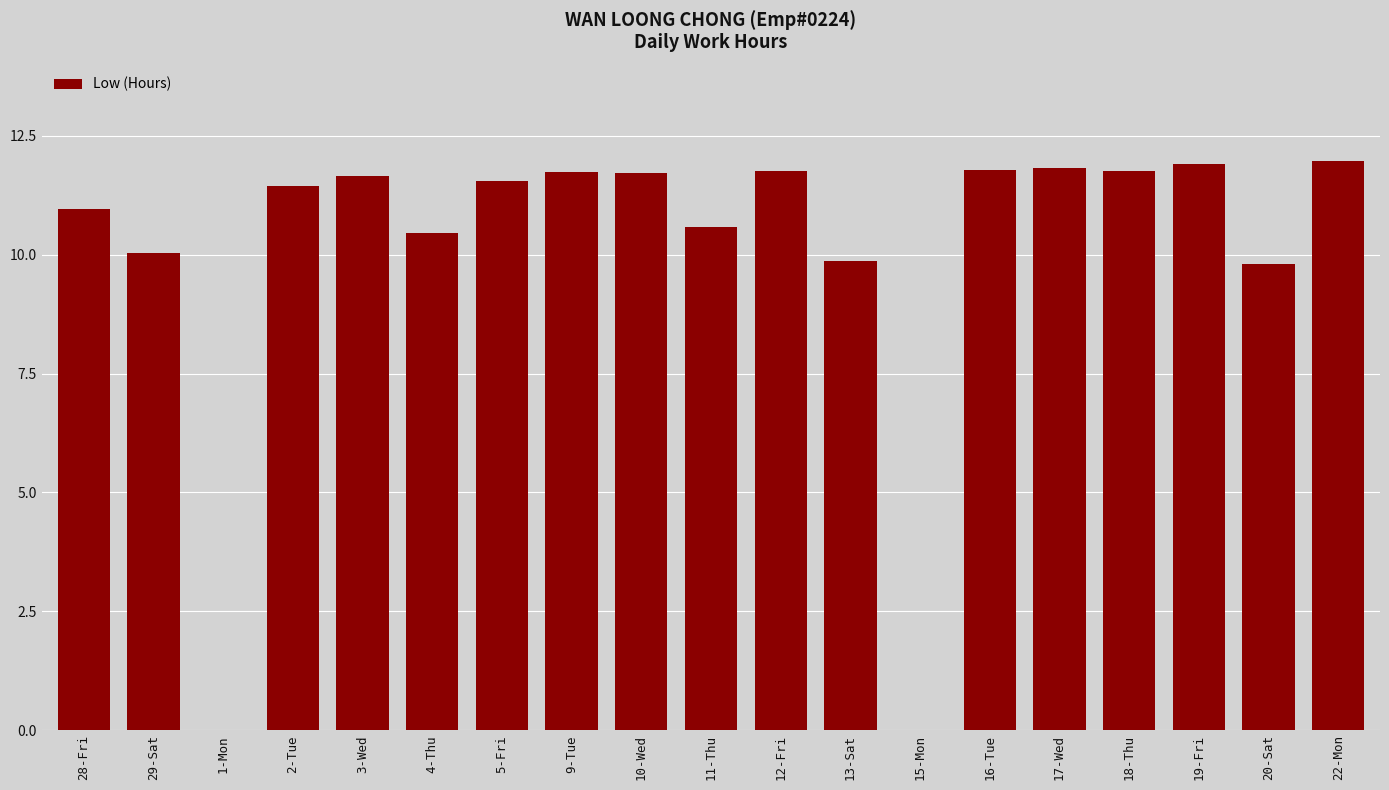

What is the sum of all values?

190.9